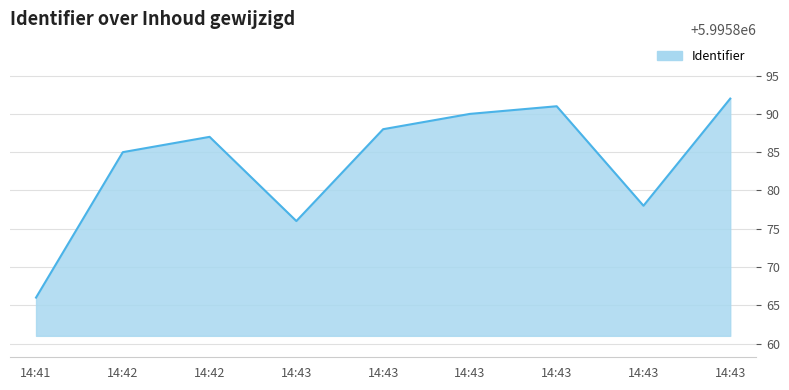

How many lines are shown in the chart?

1